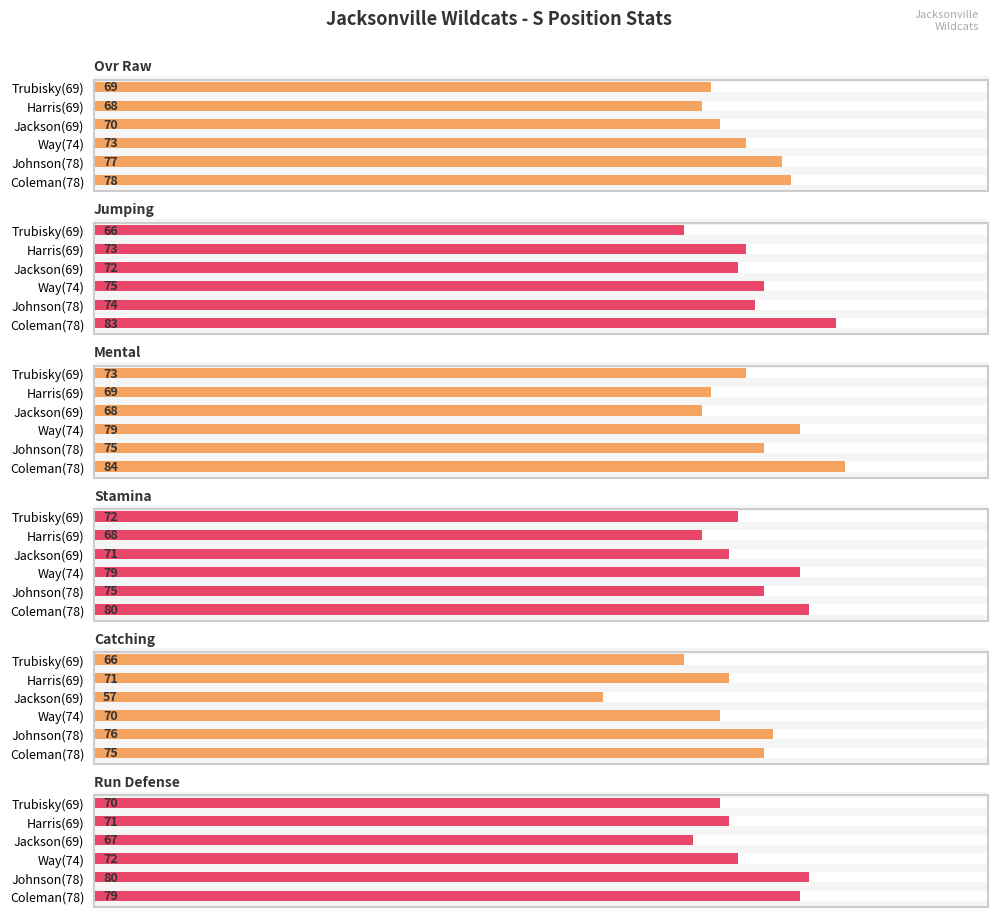

What is the minimum value for mental?

68